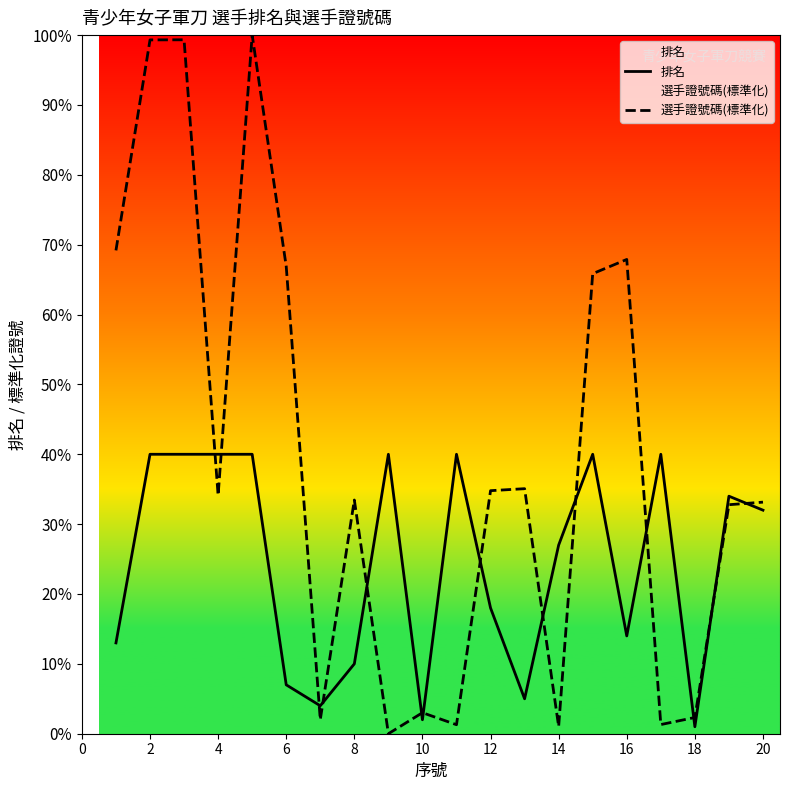

Rank the series at 18 from lowest to highest value.

排名, 選手證號碼(標準化)